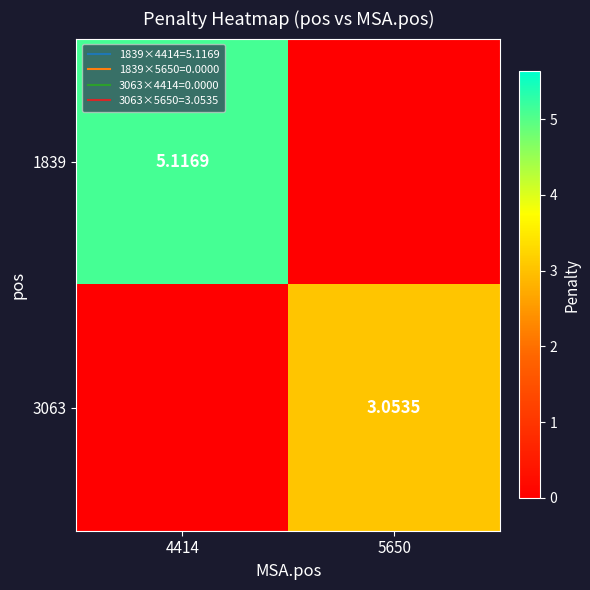

Which series has the widest spread of values?

1839